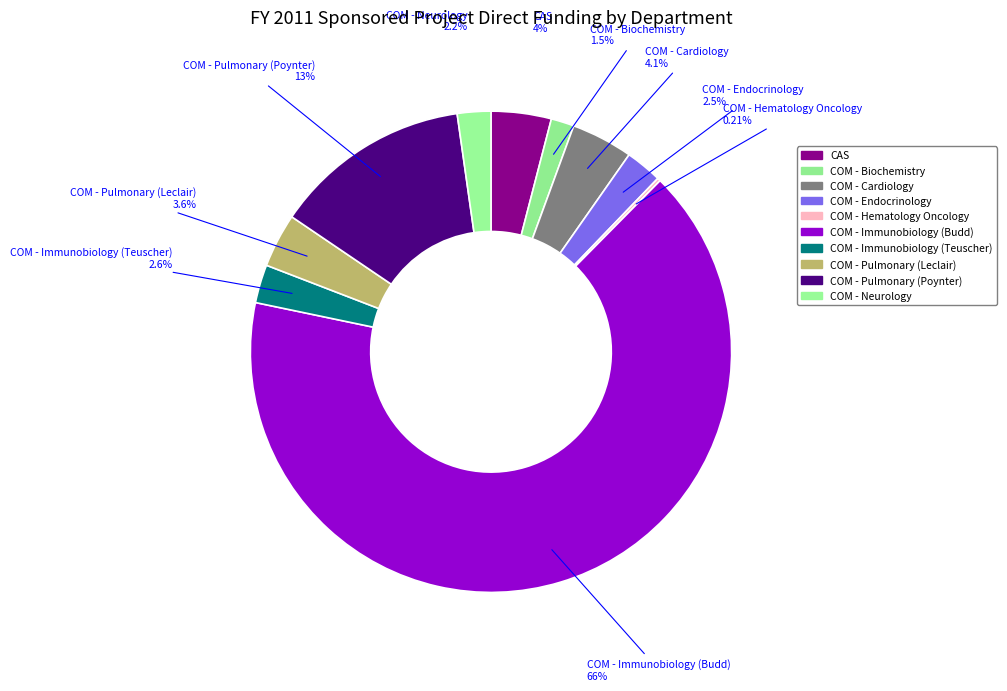

How many slices are in this pie chart?

10